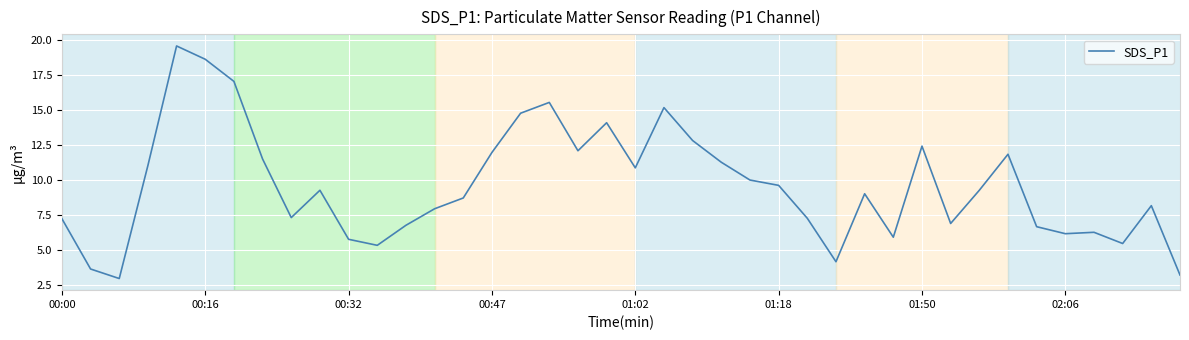

What is the maximum value shown in the chart?

19.6